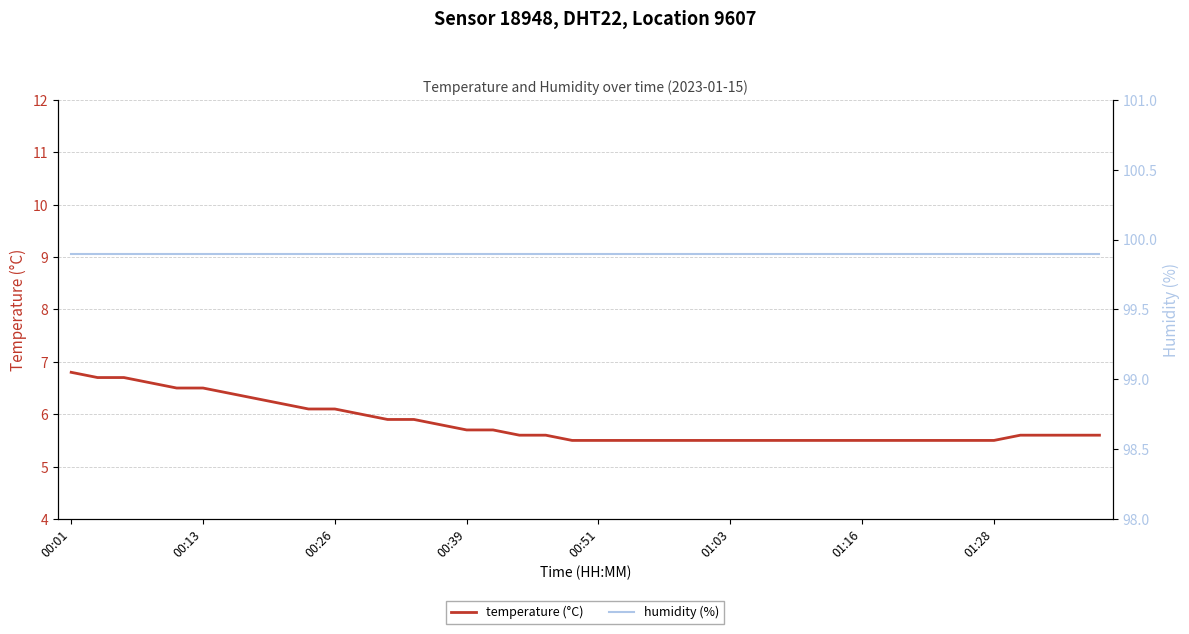

True or false: temperature (°C) and humidity (%) cross at least once.

False